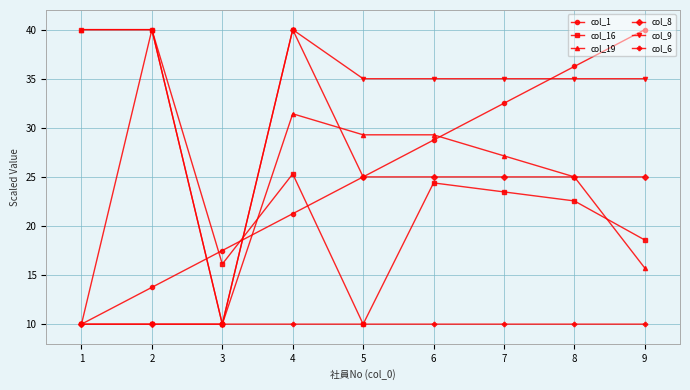

Which category has the lowest value in the col_19 series?

3